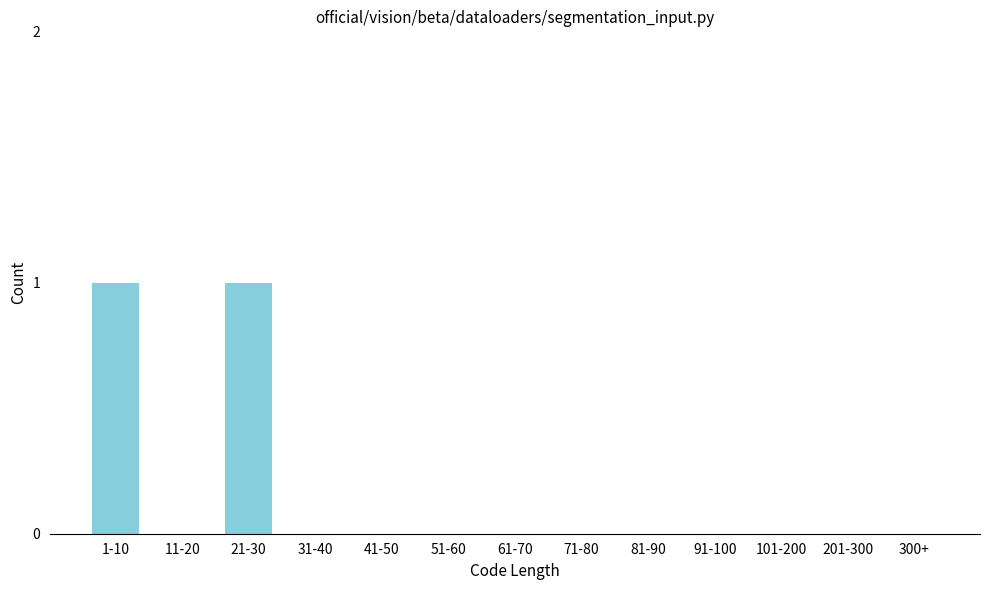

Reading left to right, list all the values displayed in this chart.

1-10=1	11-20=0	21-30=1	31-40=0	41-50=0	51-60=0	61-70=0	71-80=0	81-90=0	91-100=0	101-200=0	201-300=0	300+=0